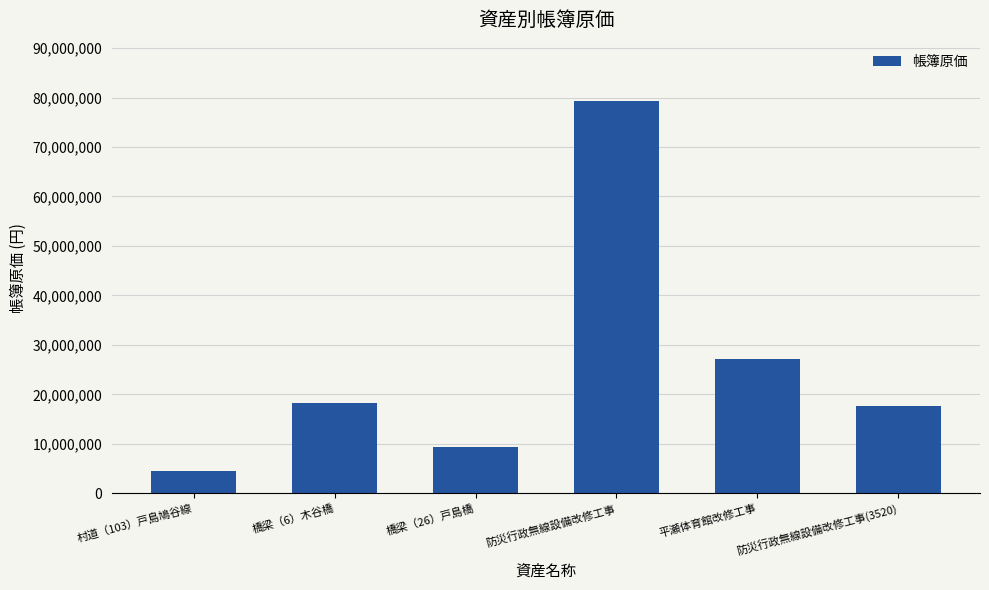

Approximately how many times larger is the value at 平瀬体育館改修工事 compared to 橋梁（6）木谷橋?

1.5